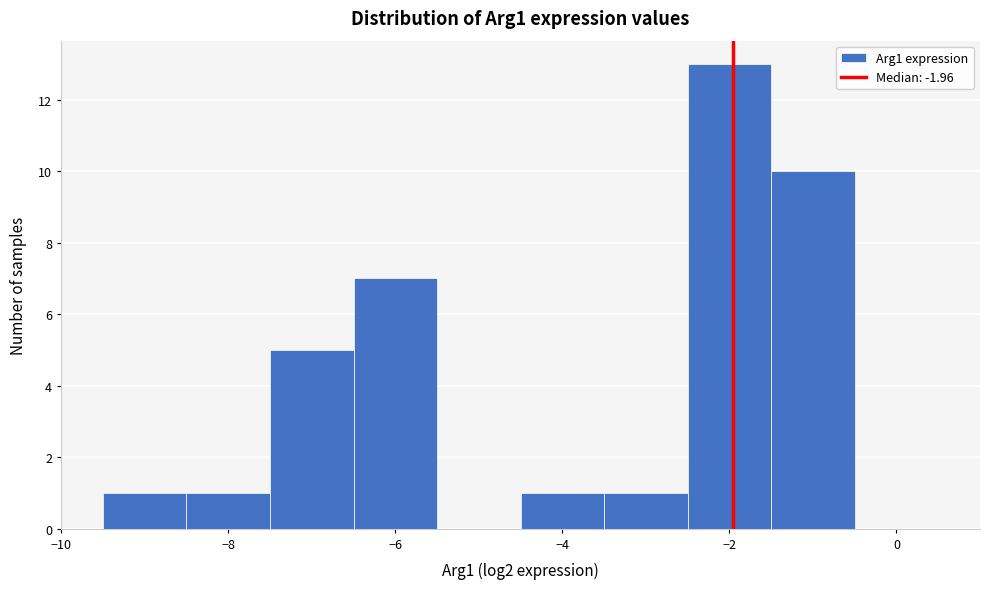

Which range on the x-axis has the tallest bar?

-2.5 to -1.5